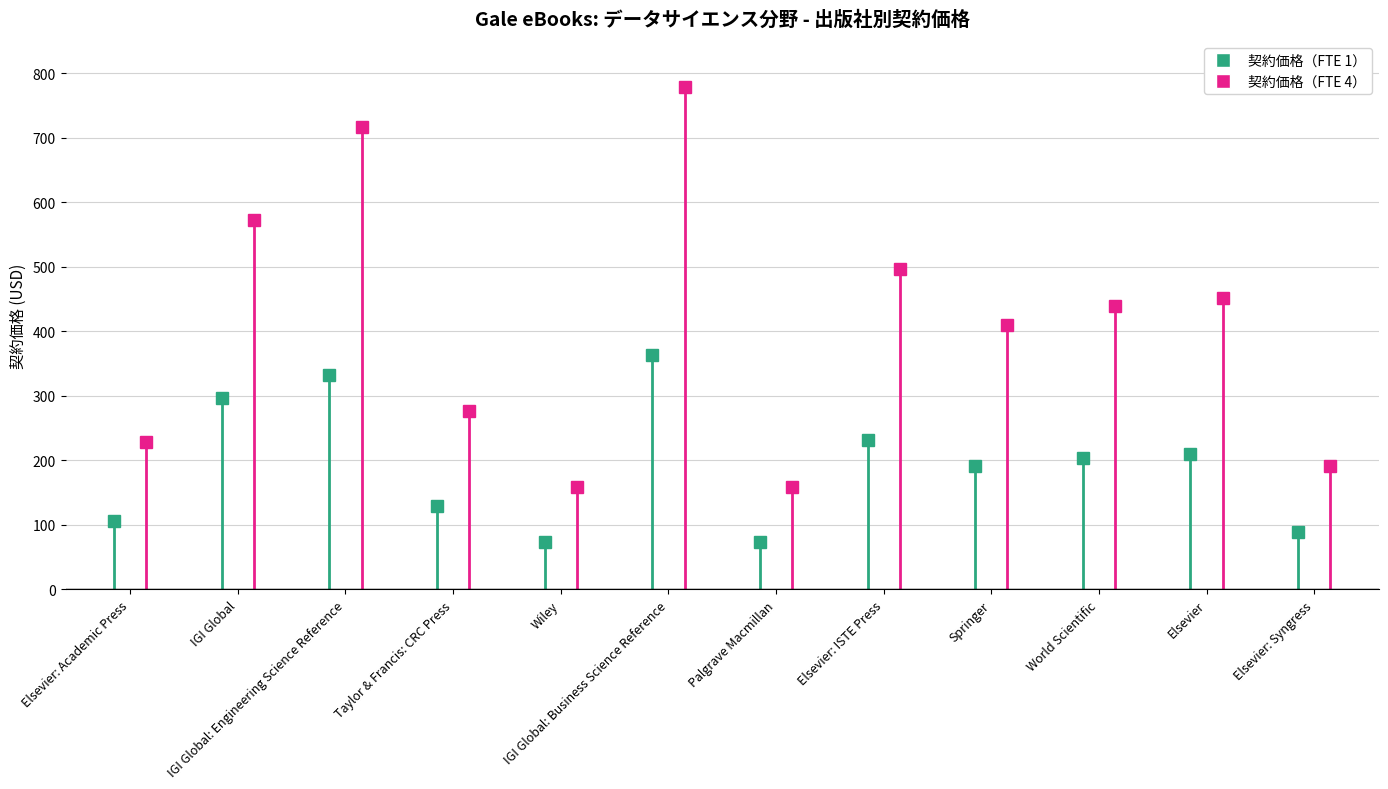

Rank the series at IGI Global from highest to lowest value.

契約価格（FTE 4）, 契約価格（FTE 1）